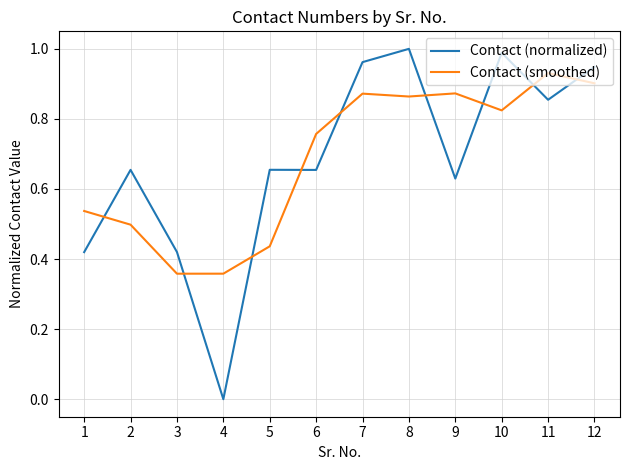

Rank the series at 3 from lowest to highest value.

Contact (smoothed), Contact (normalized)